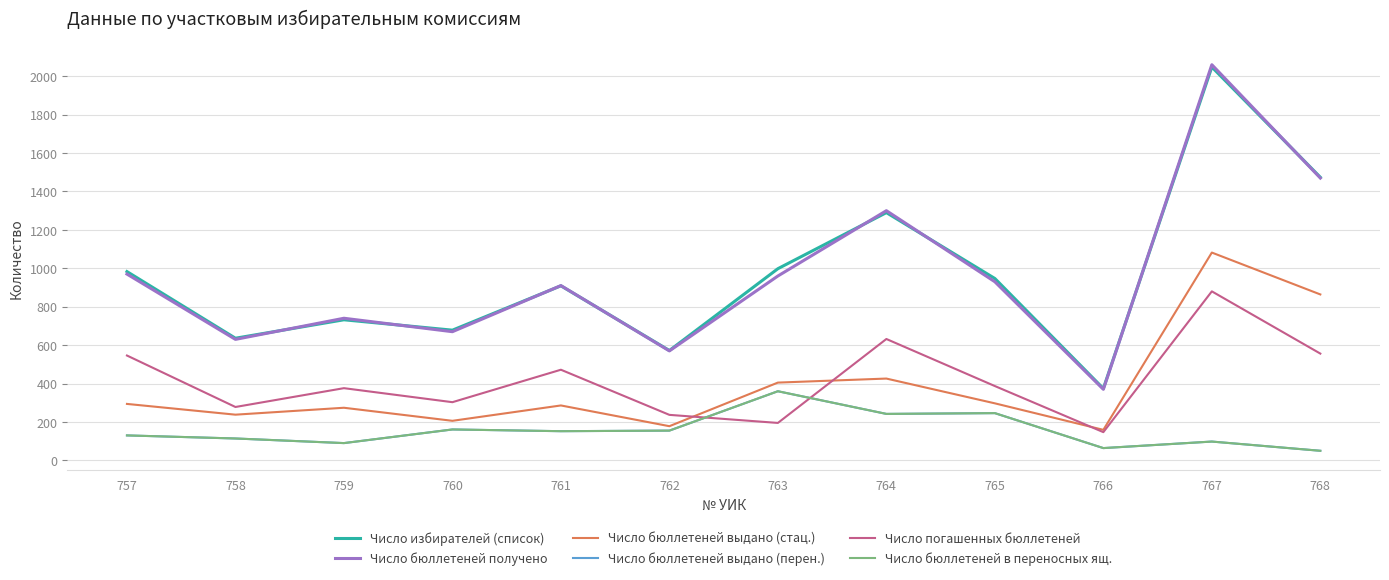

What is the maximum value shown in the chart?

2060